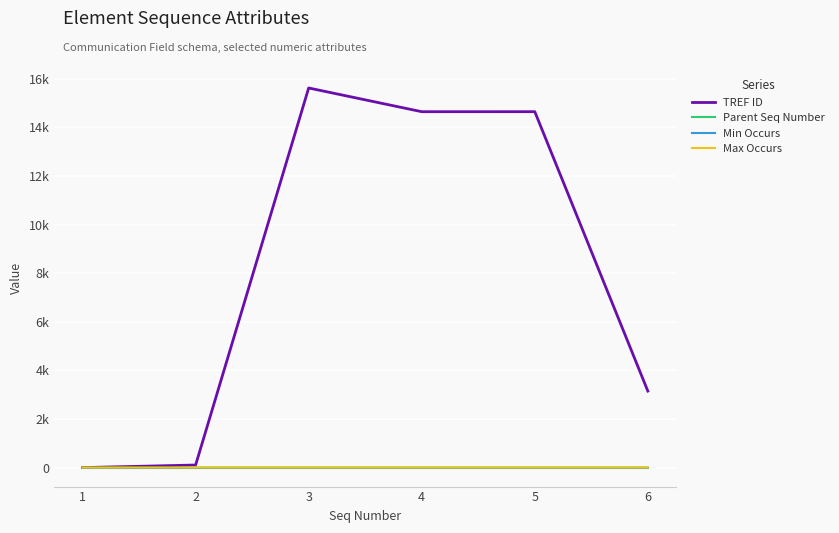

The value of Min Occurs at 5 is 0. True or false?

True